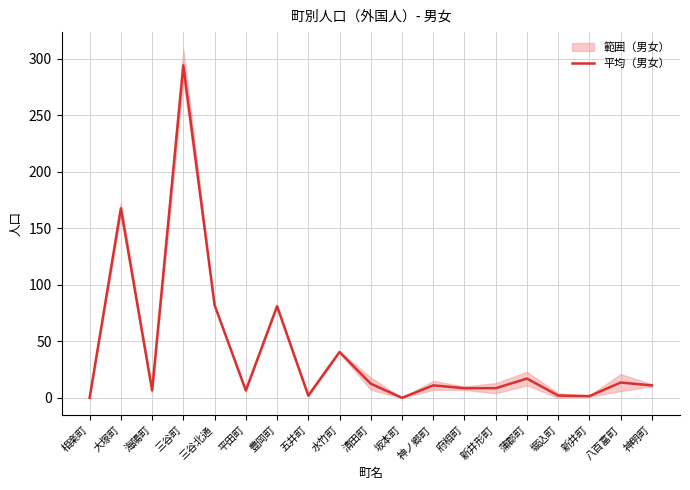

List the labels in order of value, largest first.

三谷町, 大塚町, 三谷北通, 豊岡町, 水竹町, 蒲郡町, 八百富町, 清田町, 神ノ郷町, 神明町, 府相町, 新井形町, 海陽町, 平田町, 五井町, 堀込町, 新井町, 相楽町, 坂本町